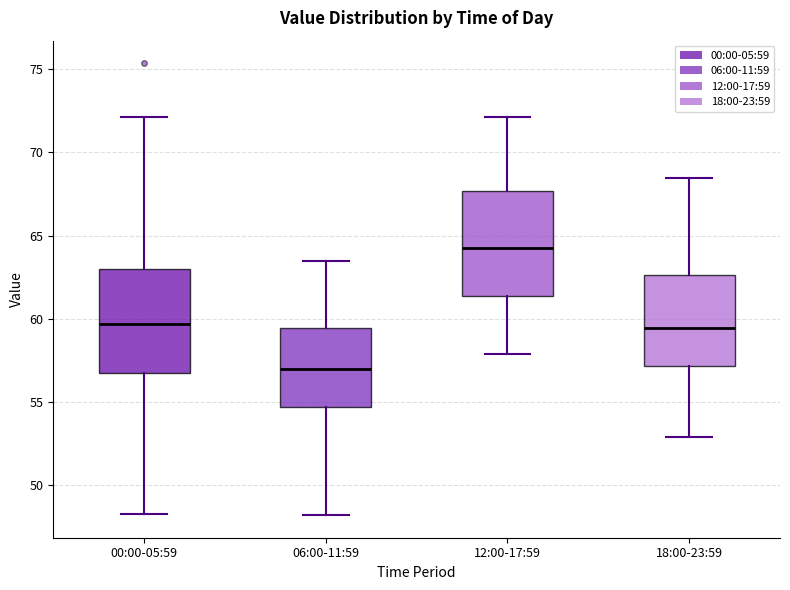

Where is the lower edge of the box for 18:00-23:59 on the y-axis? The values are not printed on the chart, so give them approximately, as read against the axis.

57.0